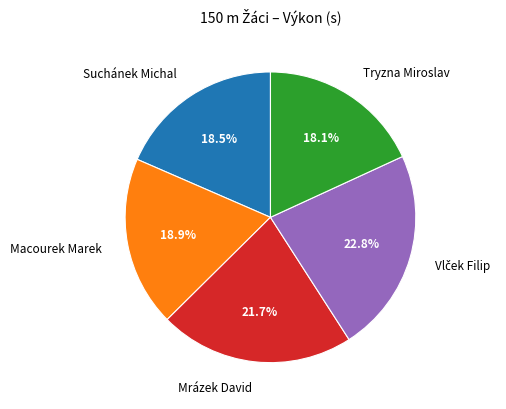

How many slices are in this pie chart?

5